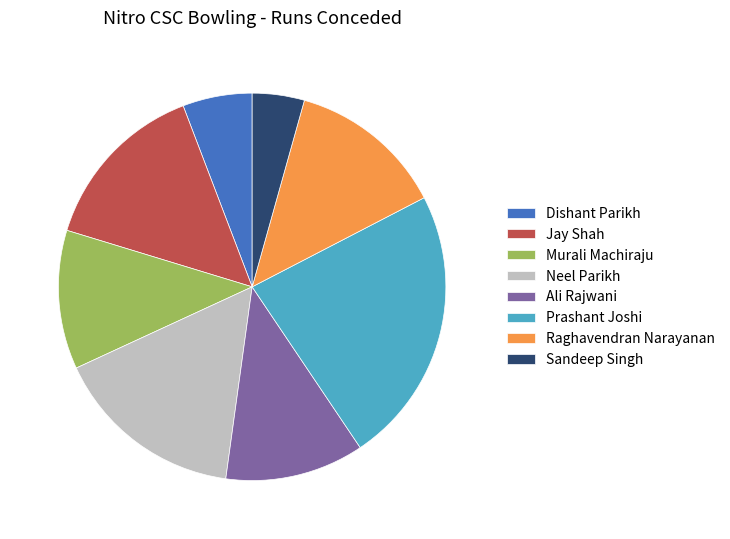

The Murali Machiraju slice represents 1% of the pie. True or false?

False